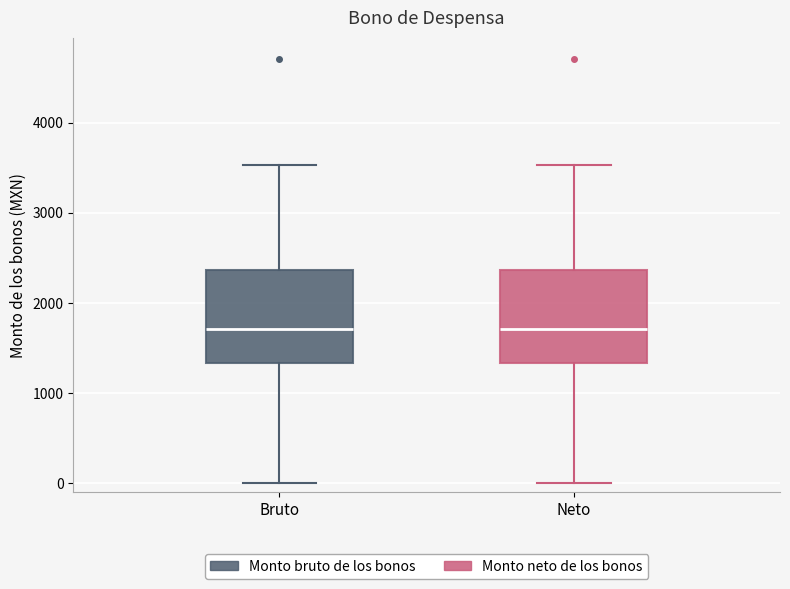

Where is the lower edge of the box for Bruto on the y-axis? The values are not printed on the chart, so give them approximately, as read against the axis.

1300